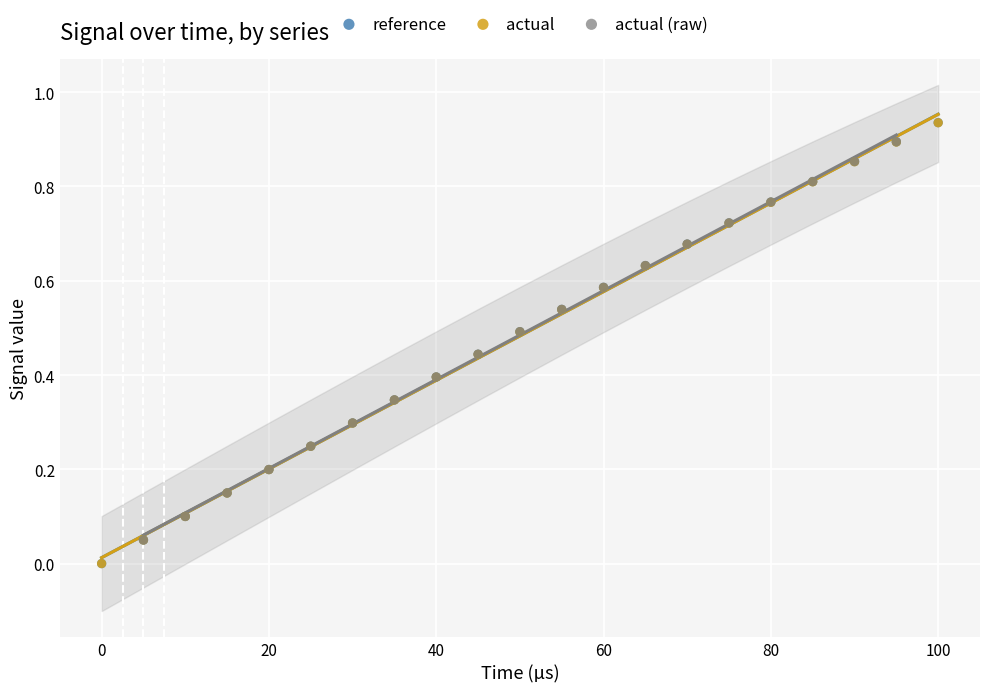

Which series has the largest Y range (max minus min)?

reference